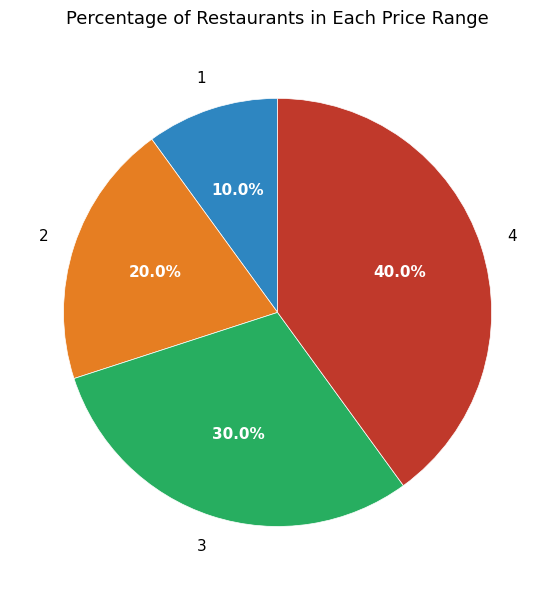

Does any single category account for the majority?

No